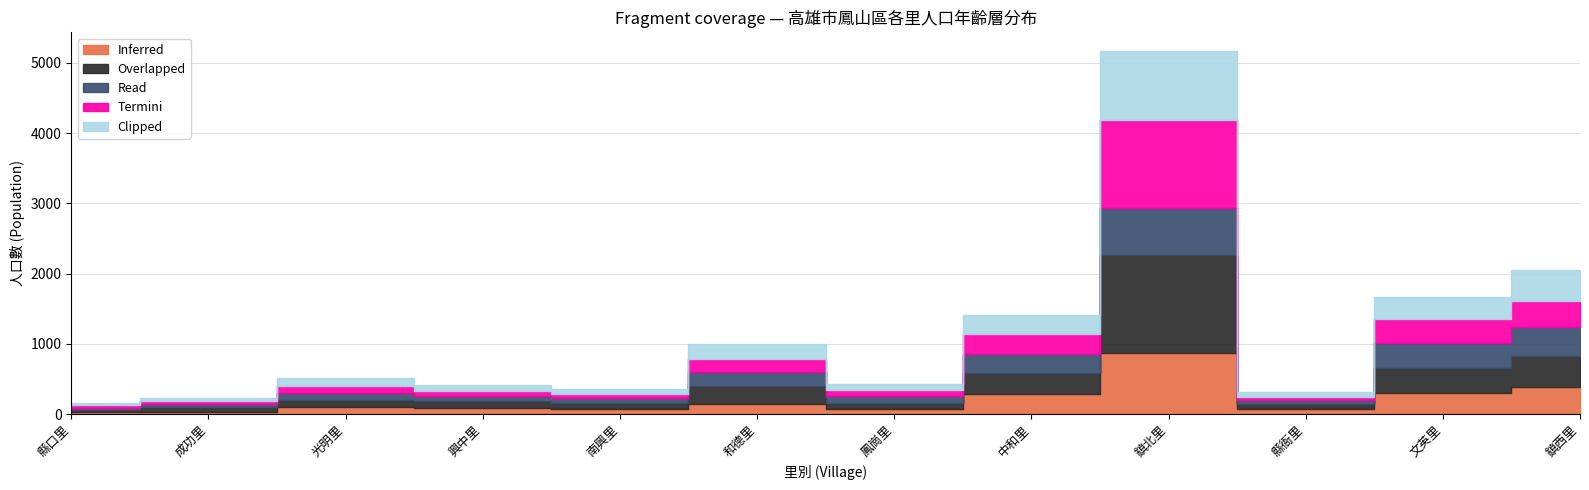

At how many categories does at least one series exceed 683?

1